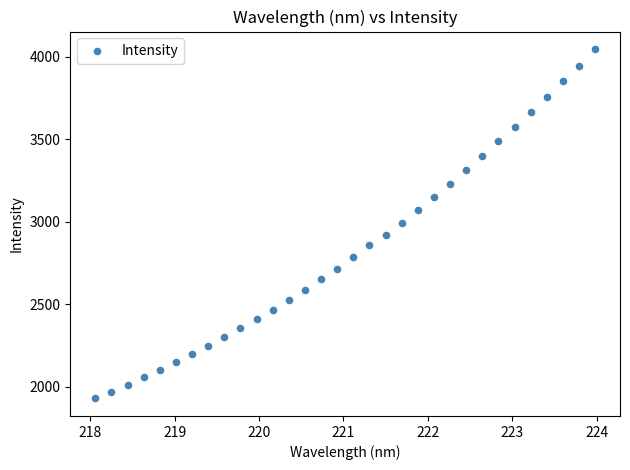

What is the range of X values (max minus min)?

5.9